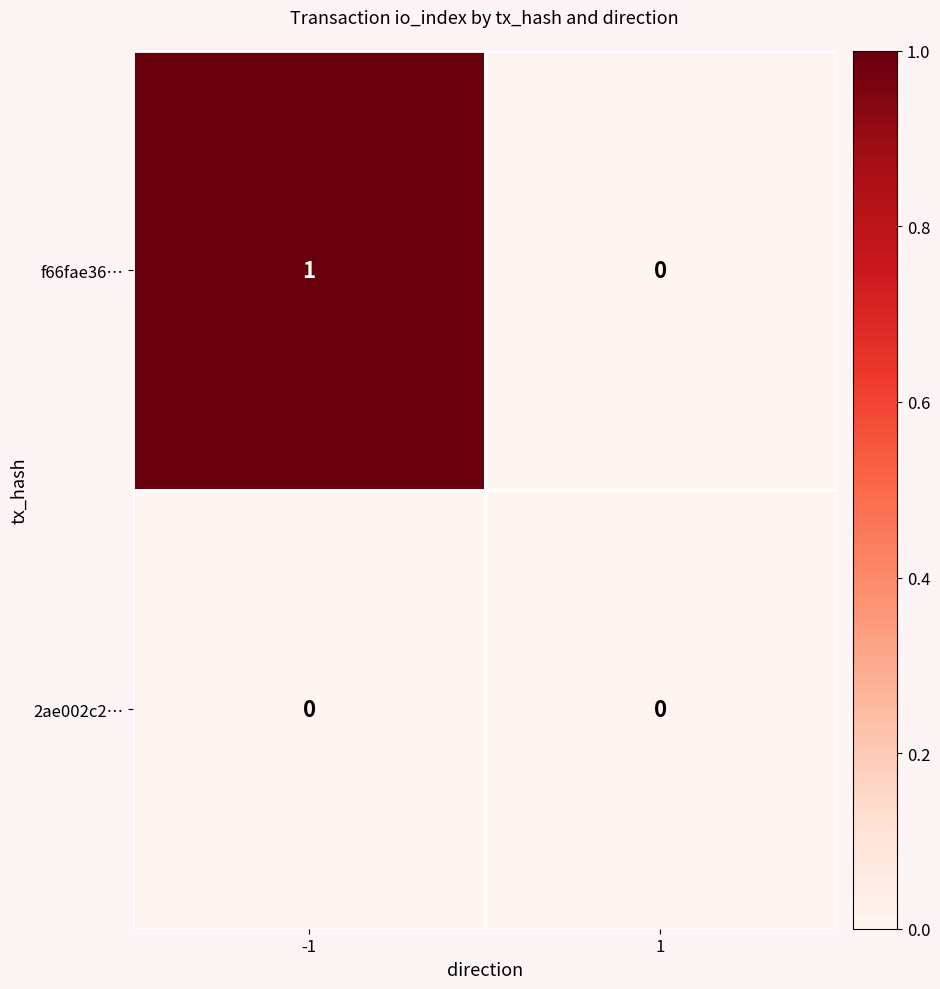

Is it true that f66fae36… equals 1 at -1?

True